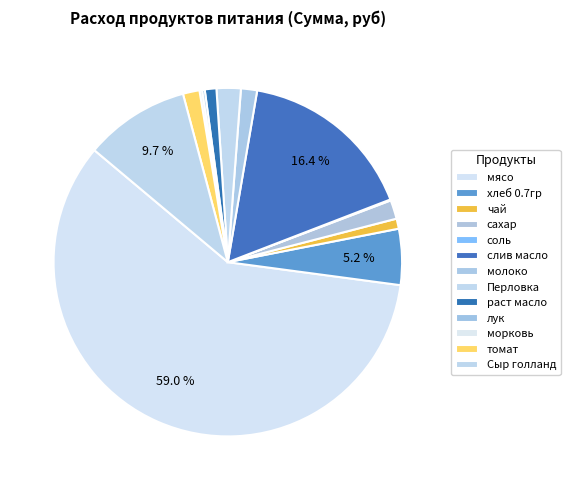

What percentage do Перловка and Сыр голланд together represent?

12.0%